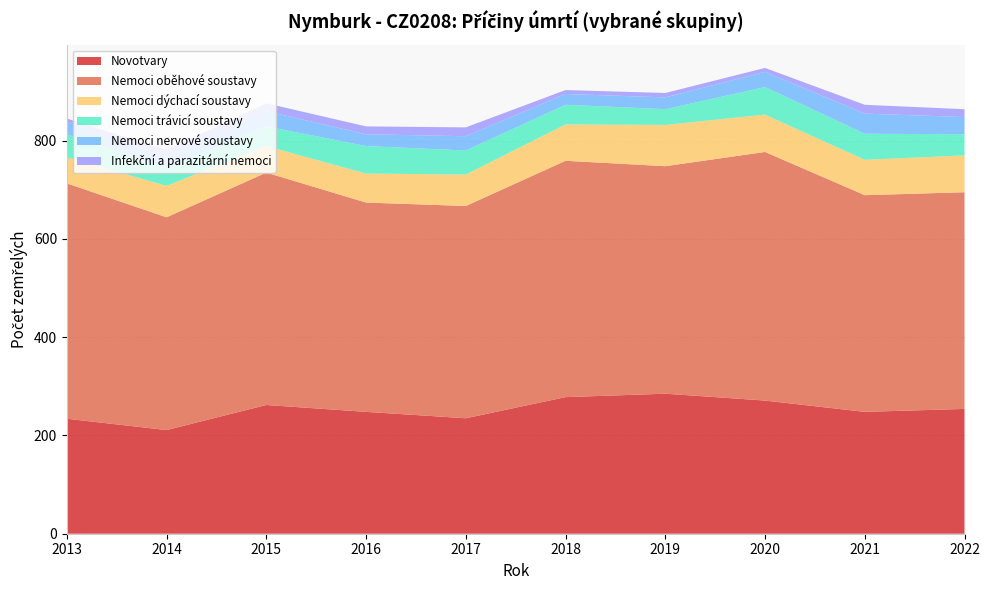

Reading left to right, list all the values displayed in this chart.

Novotvary: 234	211	262	248	235	278	285	271	248	254
Nemoci oběhové soustavy: 479	433	473	426	432	481	463	506	441	441
Nemoci dýchací soustavy: 53	64	54	59	64	74	84	76	72	75
Nemoci trávicí soustavy: 47	36	40	56	49	40	32	56	53	43
Nemoci nervové soustavy: 25	21	31	24	29	22	24	31	41	35
Infekční a parazitární nemoci: 7	16	16	16	18	8	9	8	18	16